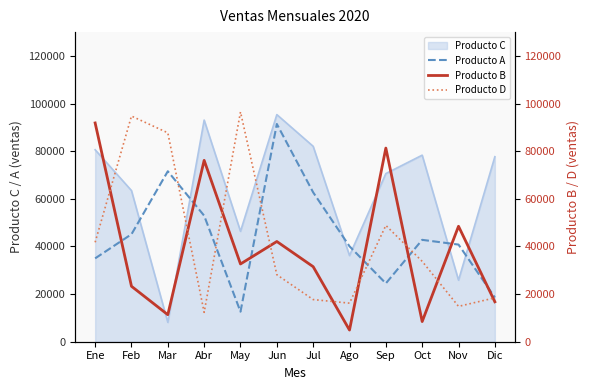

Which has a higher value, Jun or Jul?

Jun